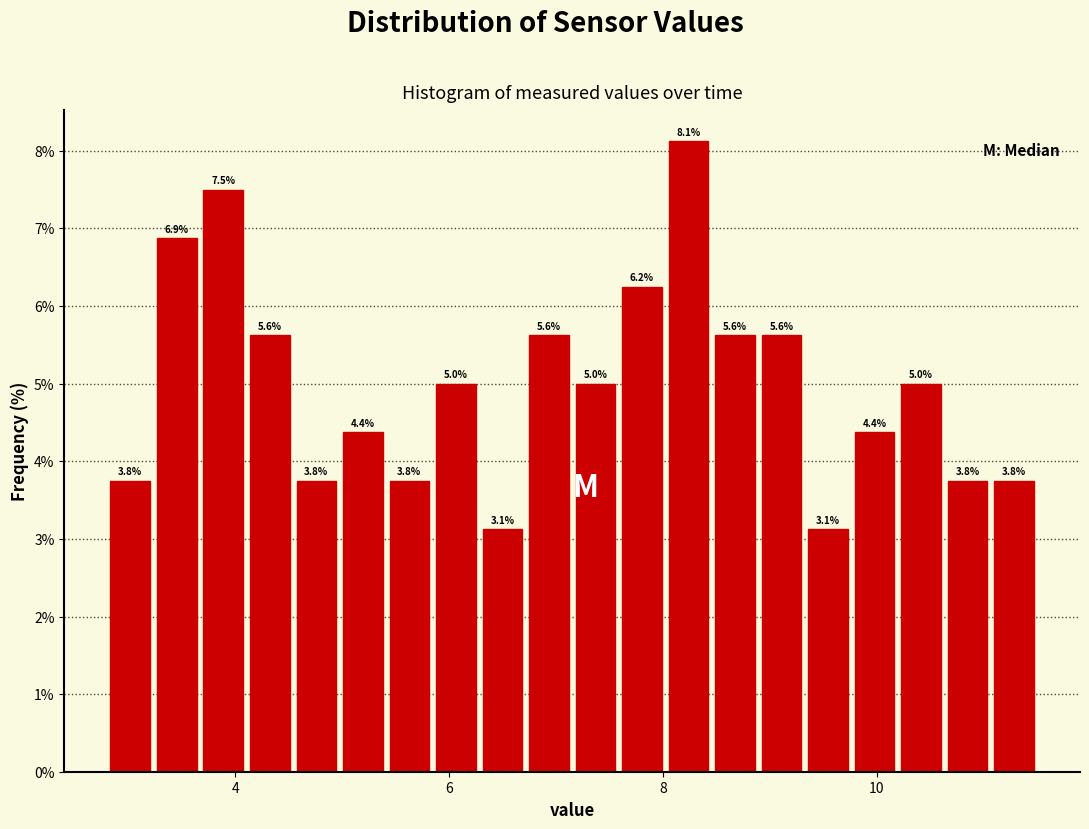

Read against the x-axis, roughly where is the centre of the tallest bar?

8.2